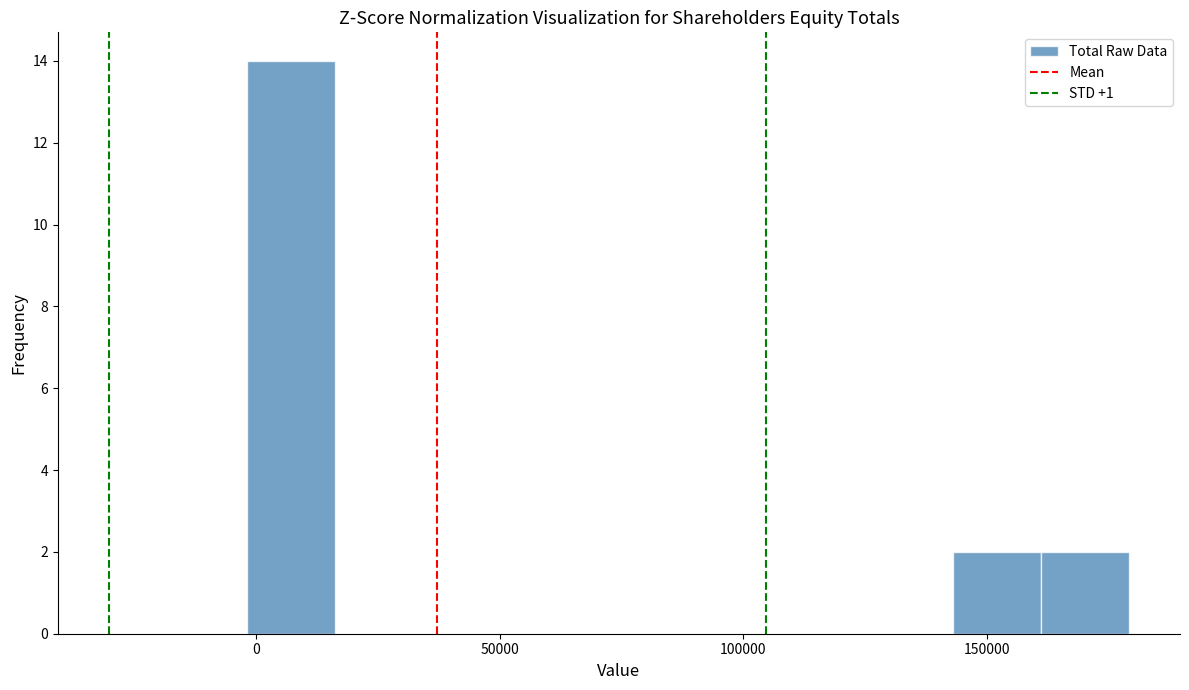

Around what value on the x-axis is the tallest bar? Give the approximate position of its centre, as read against the axis.

5000